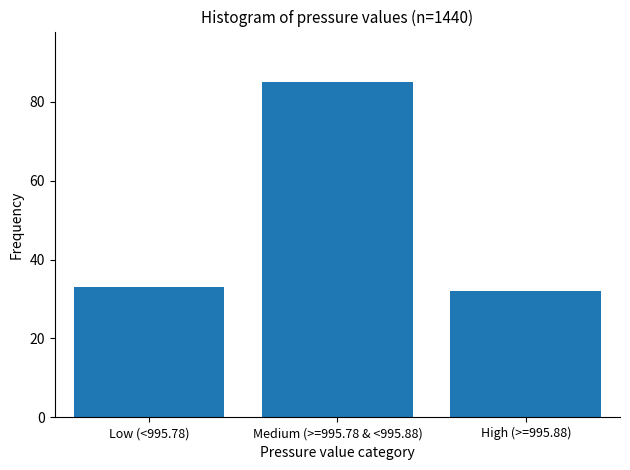

Reading right to left, what are all the values shown in this chart?

High (>=995.88)=32	Medium (>=995.78 & <995.88)=85	Low (<995.78)=33